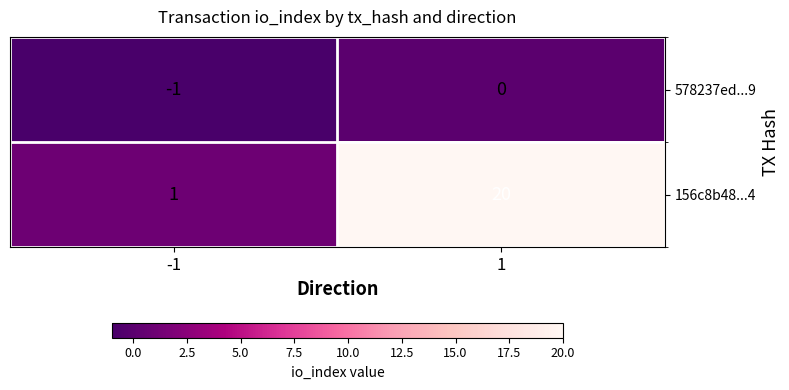

What is the sum of all 156c8b48...4 values?

21